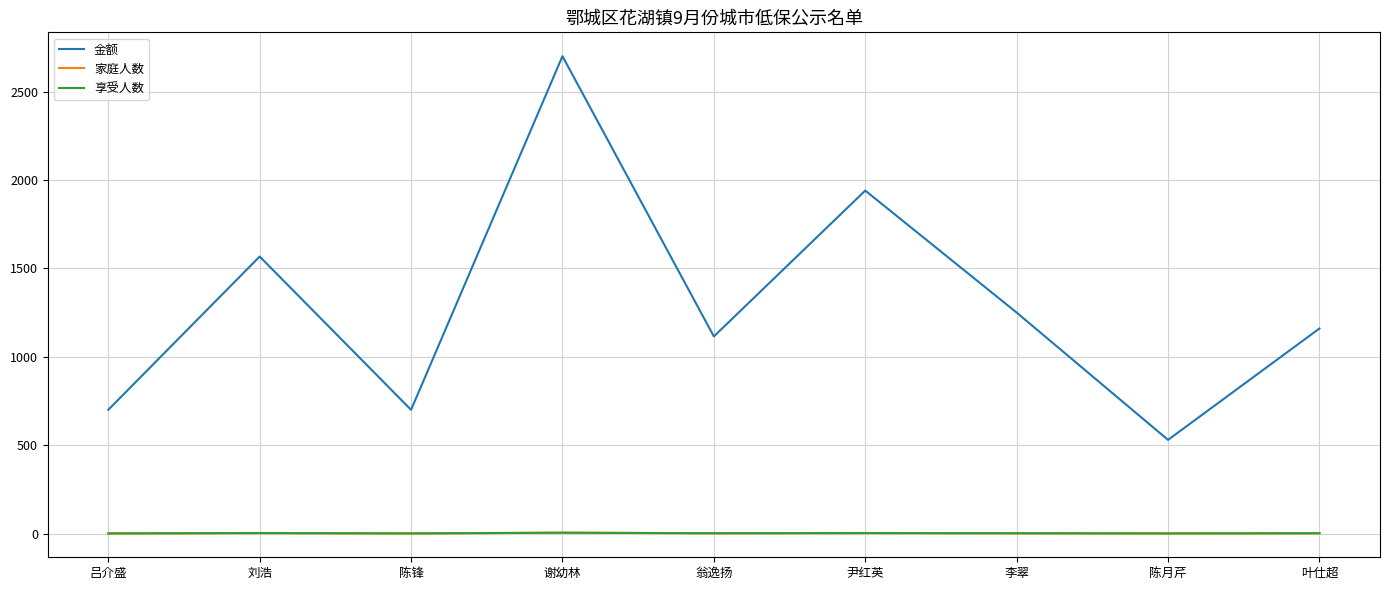

Is this an area chart (filled region under the line)?

No